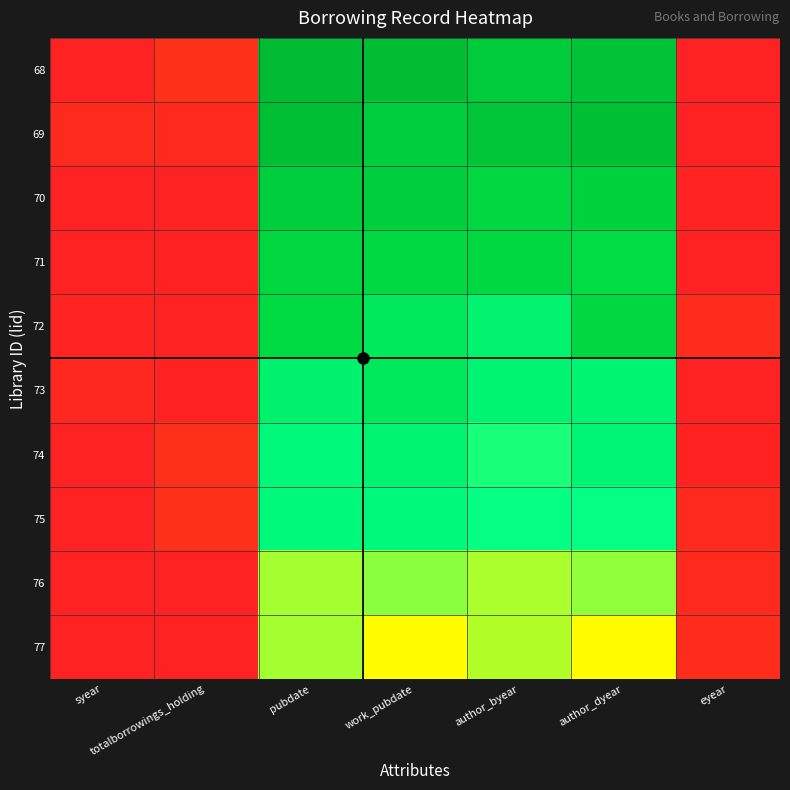

Rank the series at eyear from highest to lowest value.

77, 72, 75, 76, 70, 74, 71, 68, 69, 73